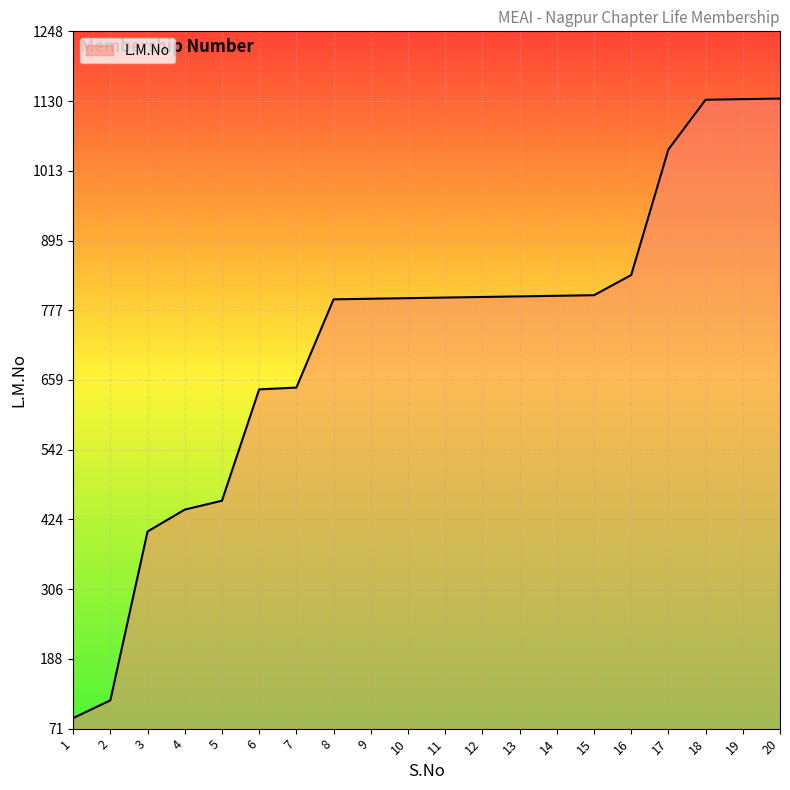

Between 18 and 16, which is larger?

18